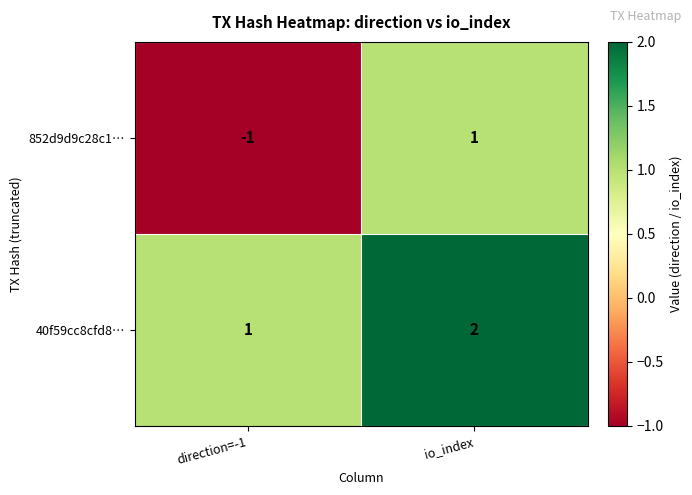

The value of 40f59cc8cfd8… at io_index is 1. True or false?

False